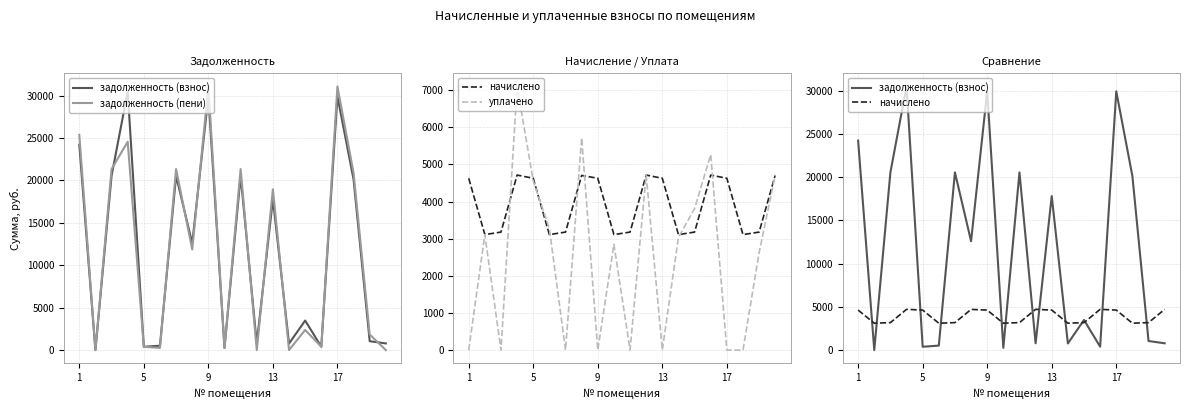

What is the spread (max minus min) of values at 13?

25771.7